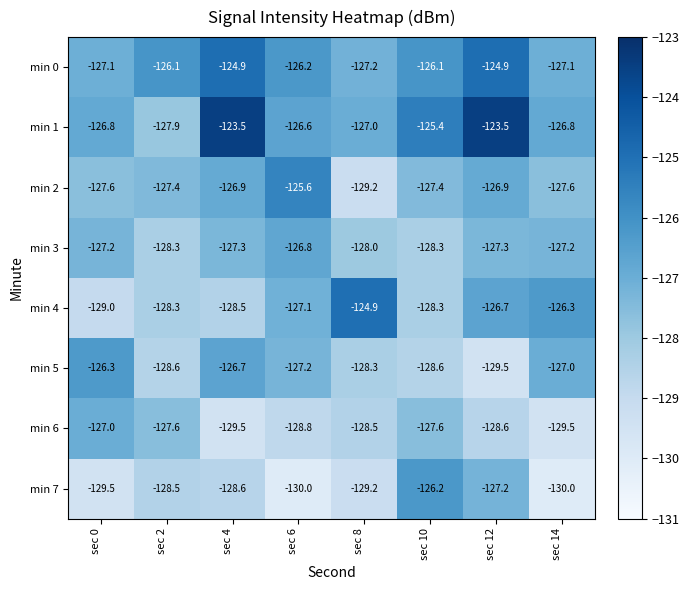

Count the number of categories in the chart.

8